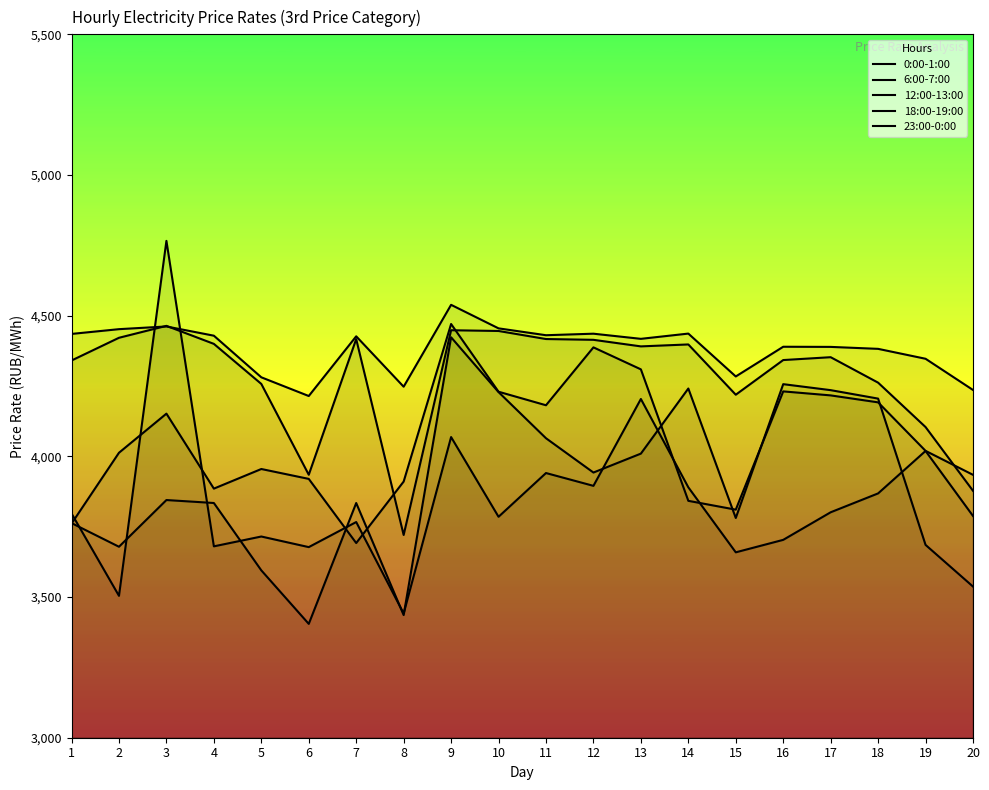

Where is the first local minimum for 18:00-19:00?

6